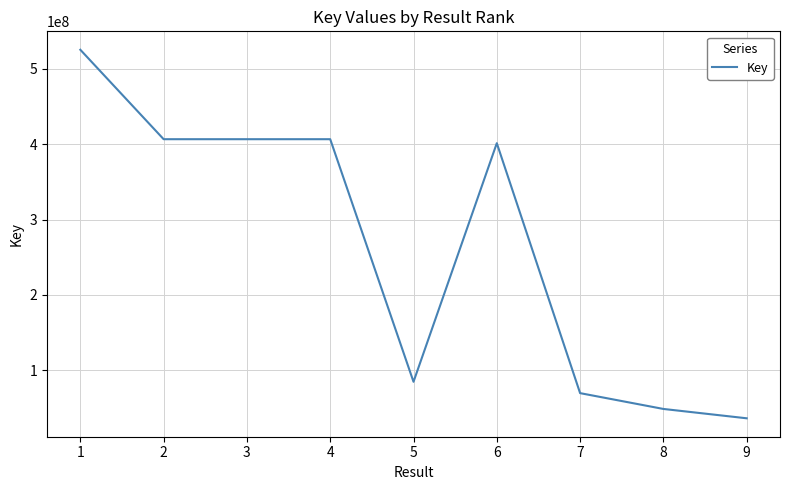

The chart shows a value of 406652402 at 2. True or false?

True